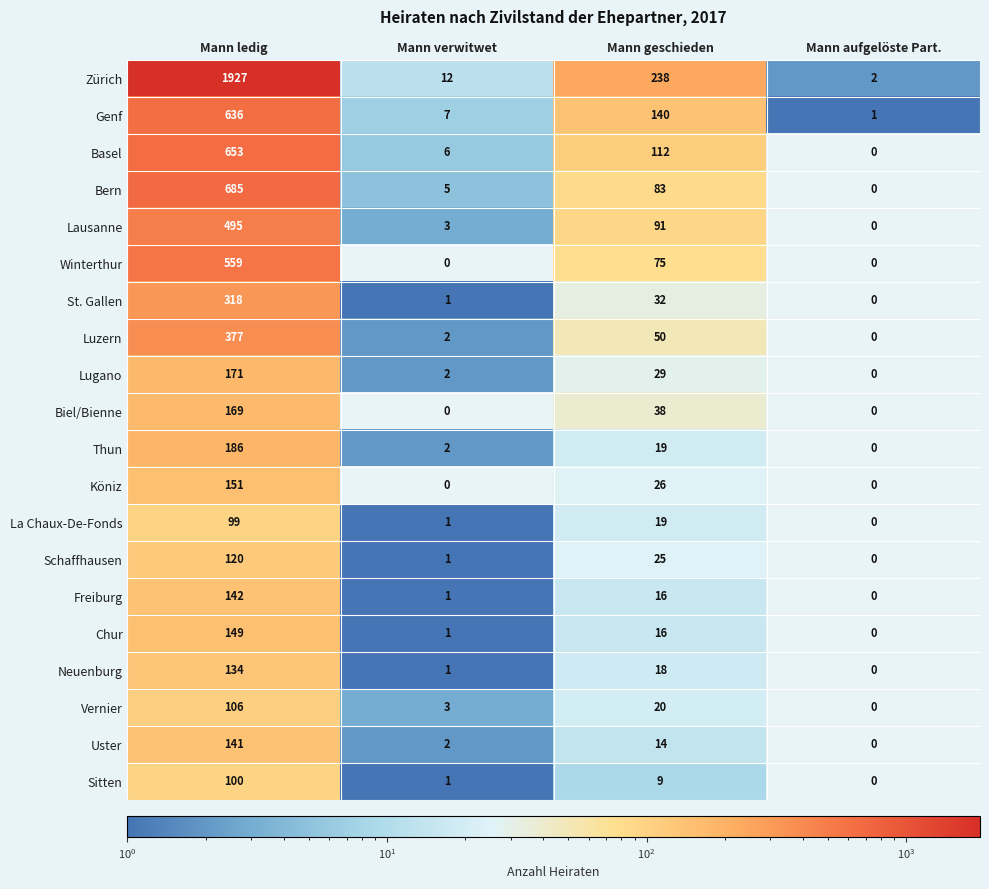

The value of Bern at Mann aufgelöste Part. is -418. True or false?

False